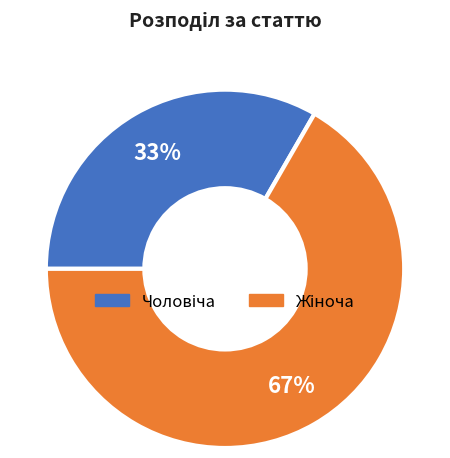

Does any single category account for the majority?

Yes